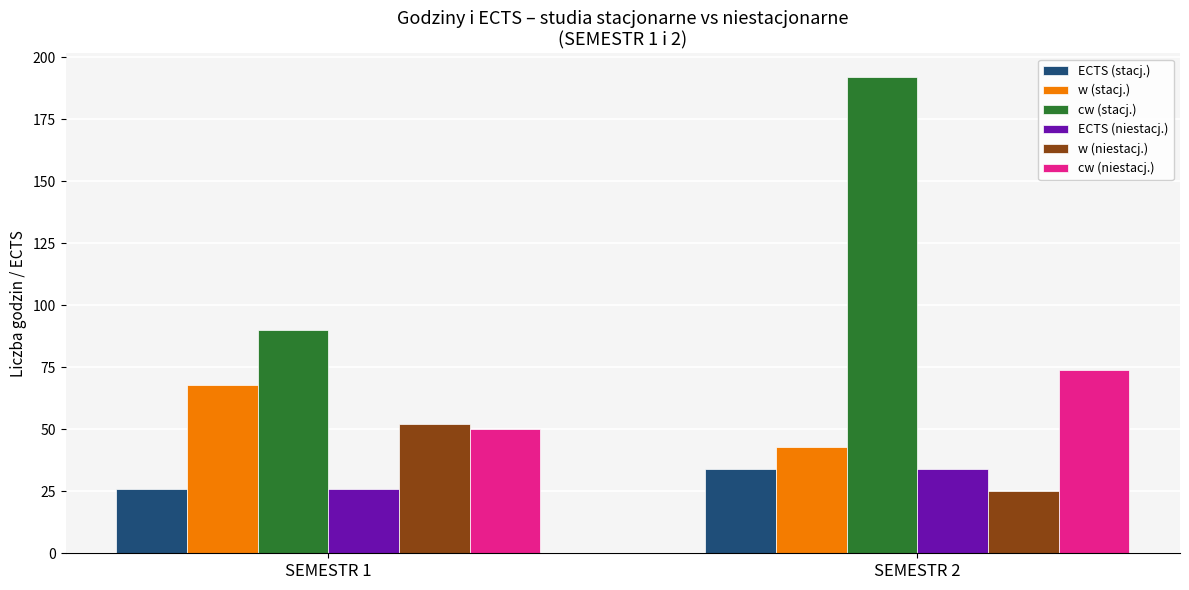

At which label does cw (niestacj.) reach its peak?

SEMESTR 2